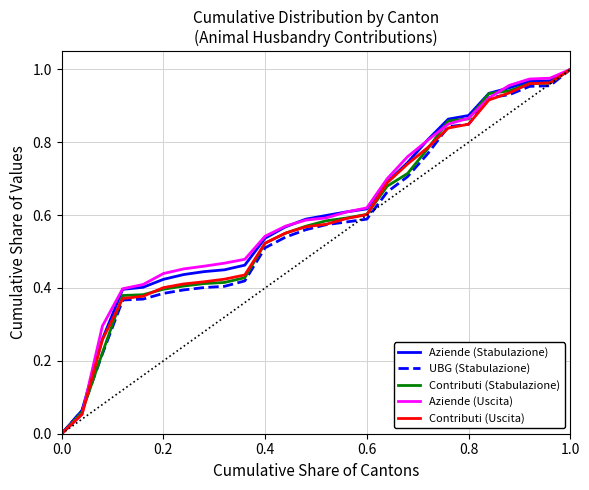

What are all the series names shown in the legend?

Aziende (Stabulazione), UBG (Stabulazione), Contributi (Stabulazione), Aziende (Uscita), Contributi (Uscita)